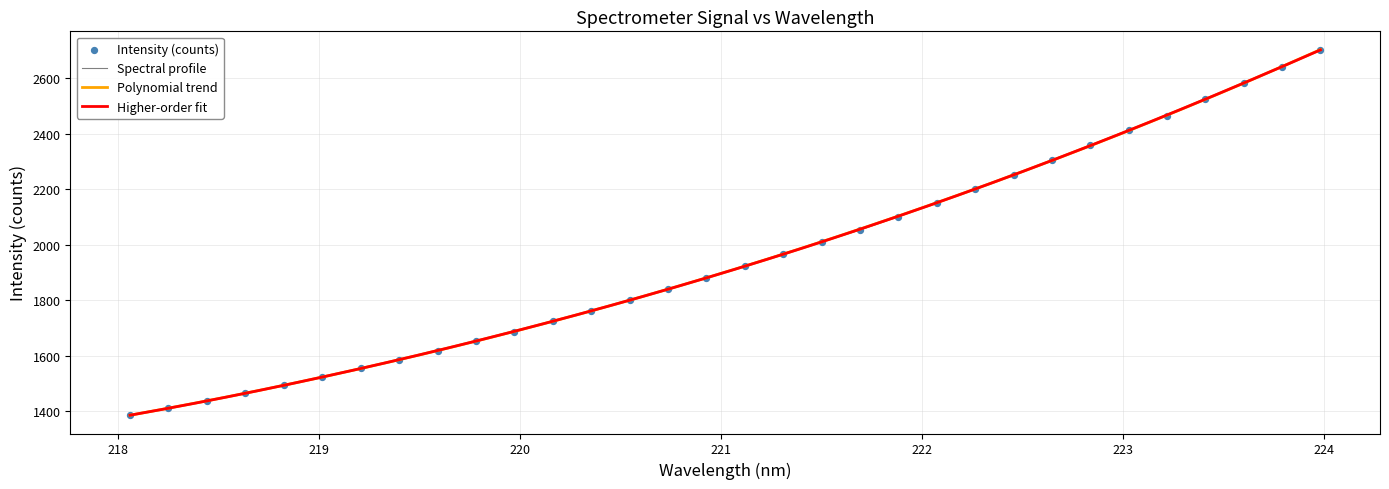

What is the highest value of the Spectral profile series?

2702.8